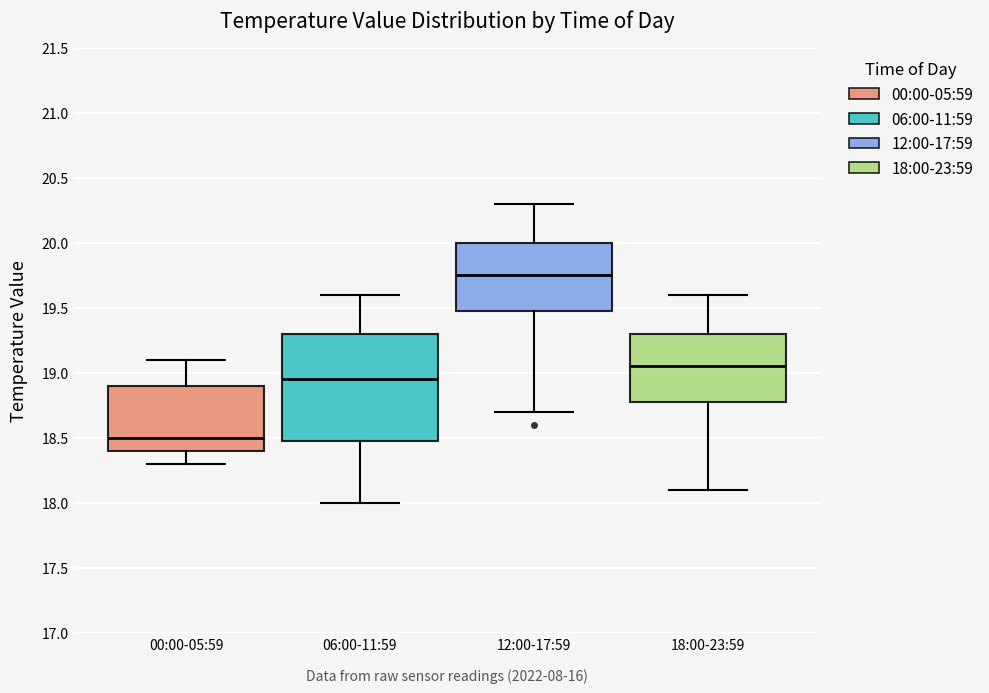

Reading left to right, read every box against the y-axis: the position of its median line, the range the box covers, and the ends of its whiskers. The values are not printed on the chart, so give them approximately, as read against the axis.

00:00-05:59: median 18.50, box 18.40 to 18.90, whiskers 18.30 to 19.10
06:00-11:59: median 18.95, box 18.50 to 19.30, whiskers 18.00 to 19.60
12:00-17:59: median 19.75, box 19.50 to 20.00, whiskers 18.70 to 20.30
18:00-23:59: median 19.05, box 18.80 to 19.30, whiskers 18.10 to 19.60